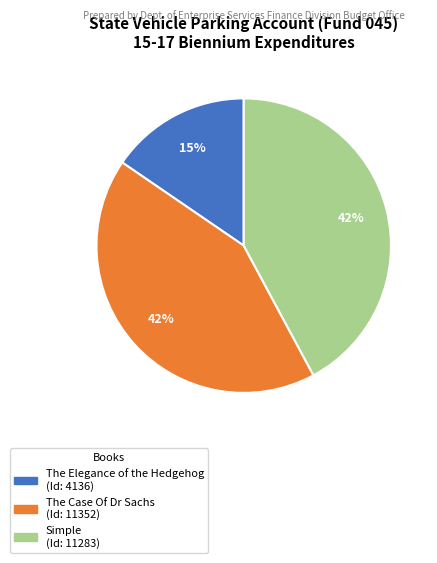

Is it true that The Case Of Dr Sachs is 51% of the pie?

False